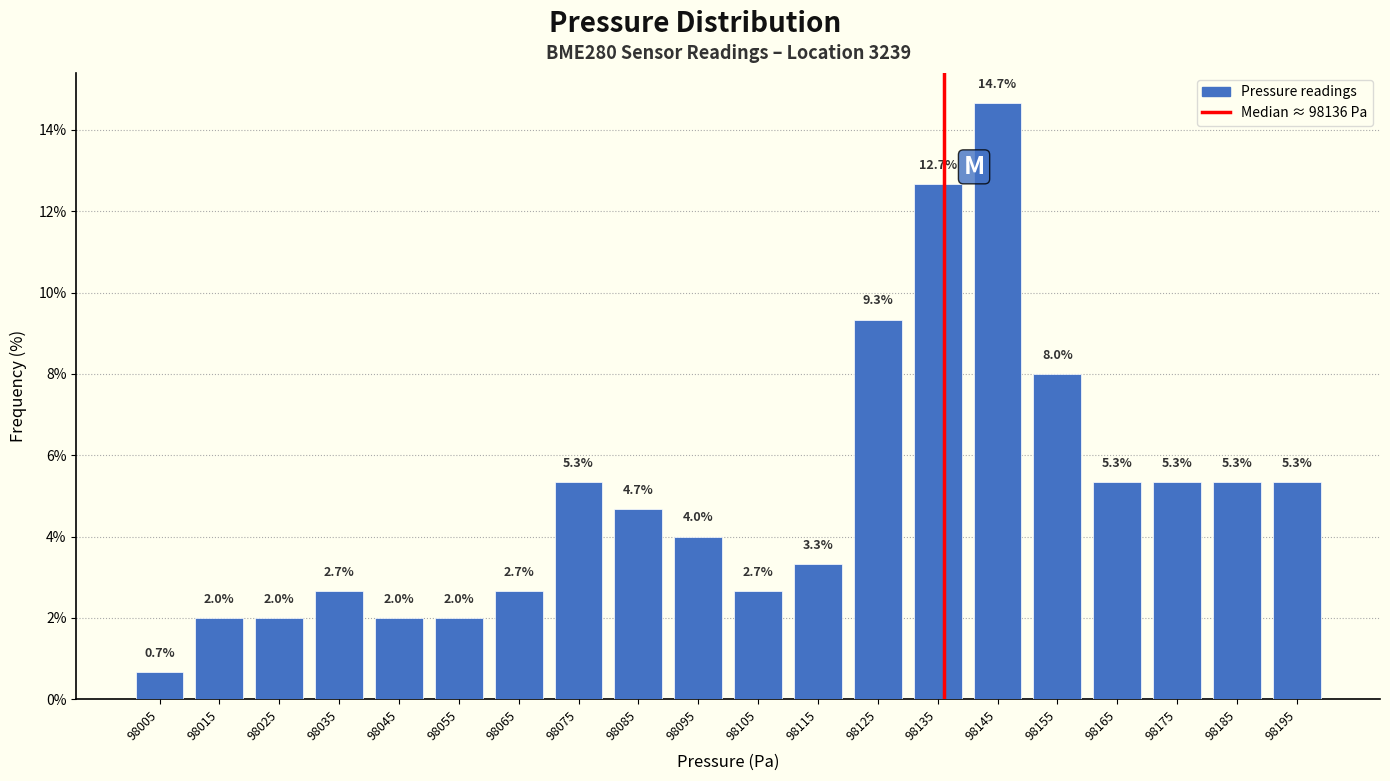

Over which range of the x-axis is the bar tallest?

98140 to 98150